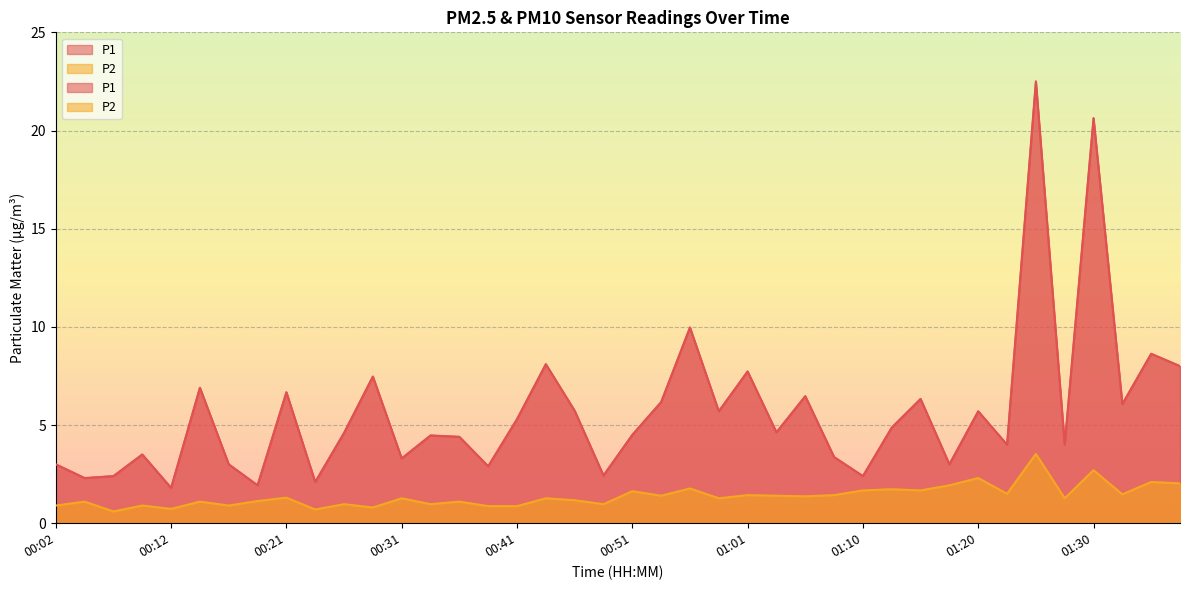

Which series has the widest spread of values?

P1